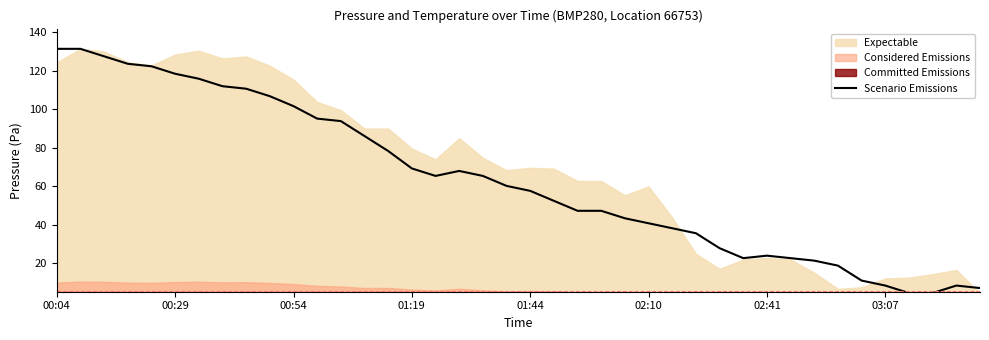

What is the maximum value for Scenario Emissions?

131.5